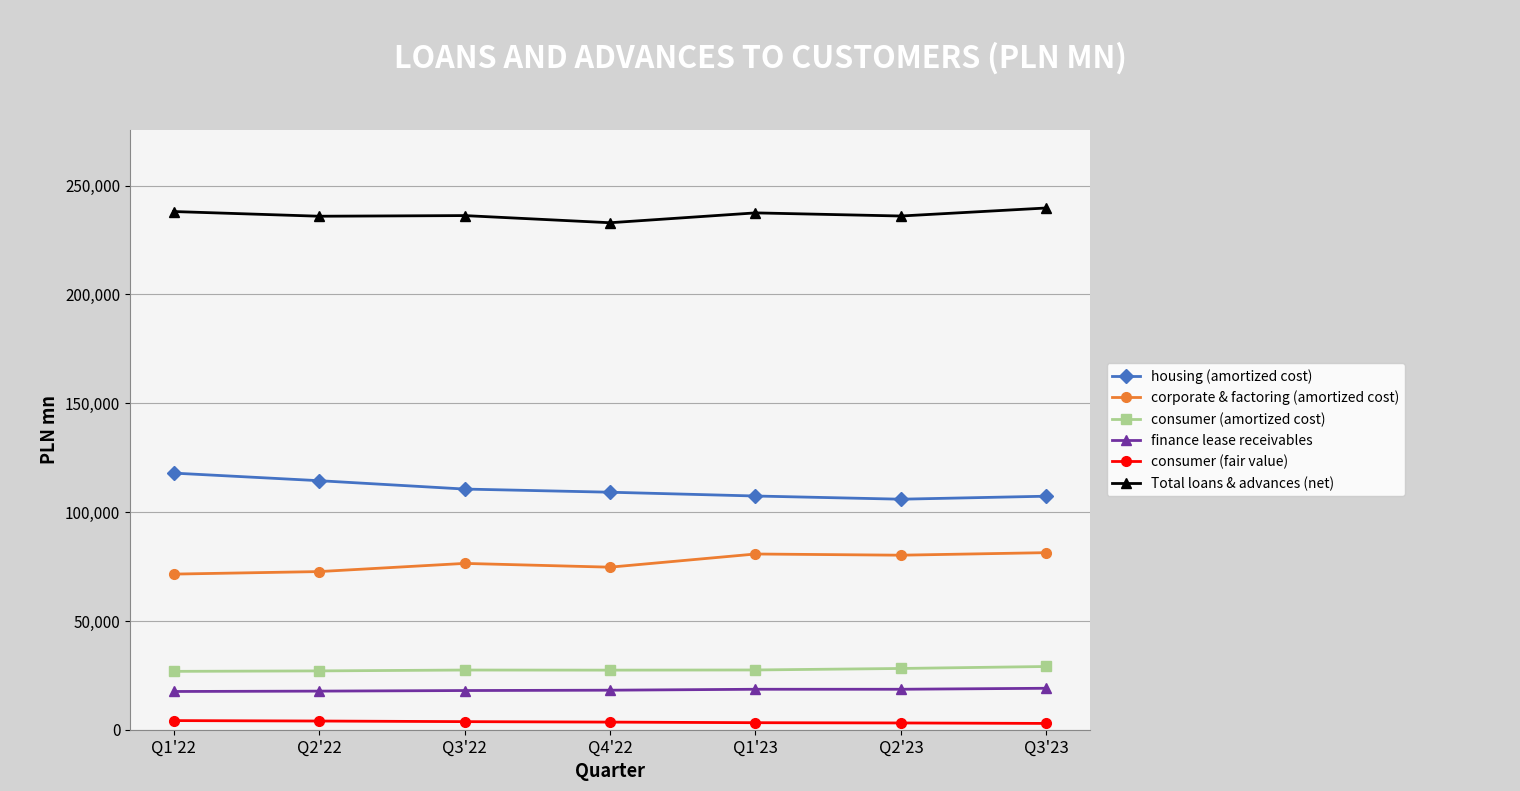

What value does the consumer (amortized cost) series have at Q1'22?

26820